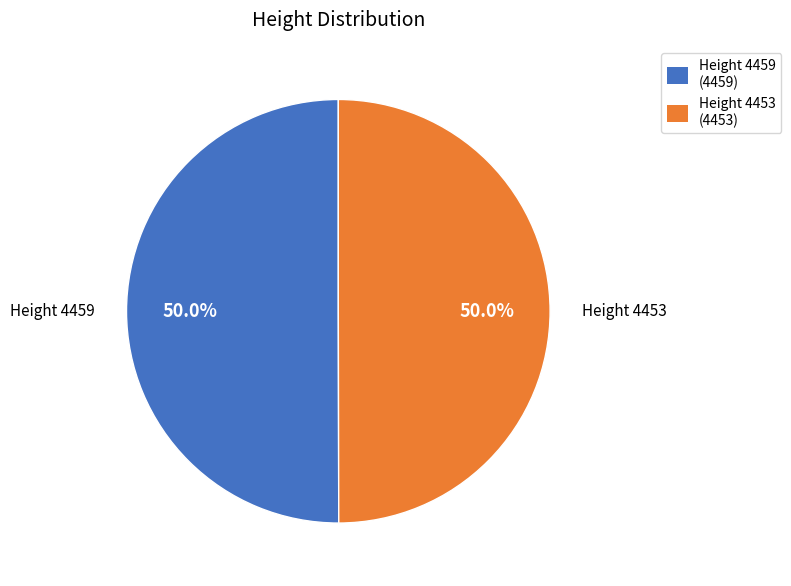

Approximately how many times larger is the value at Height 4459 (4459) compared to Height 4453 (4453)?

1.0